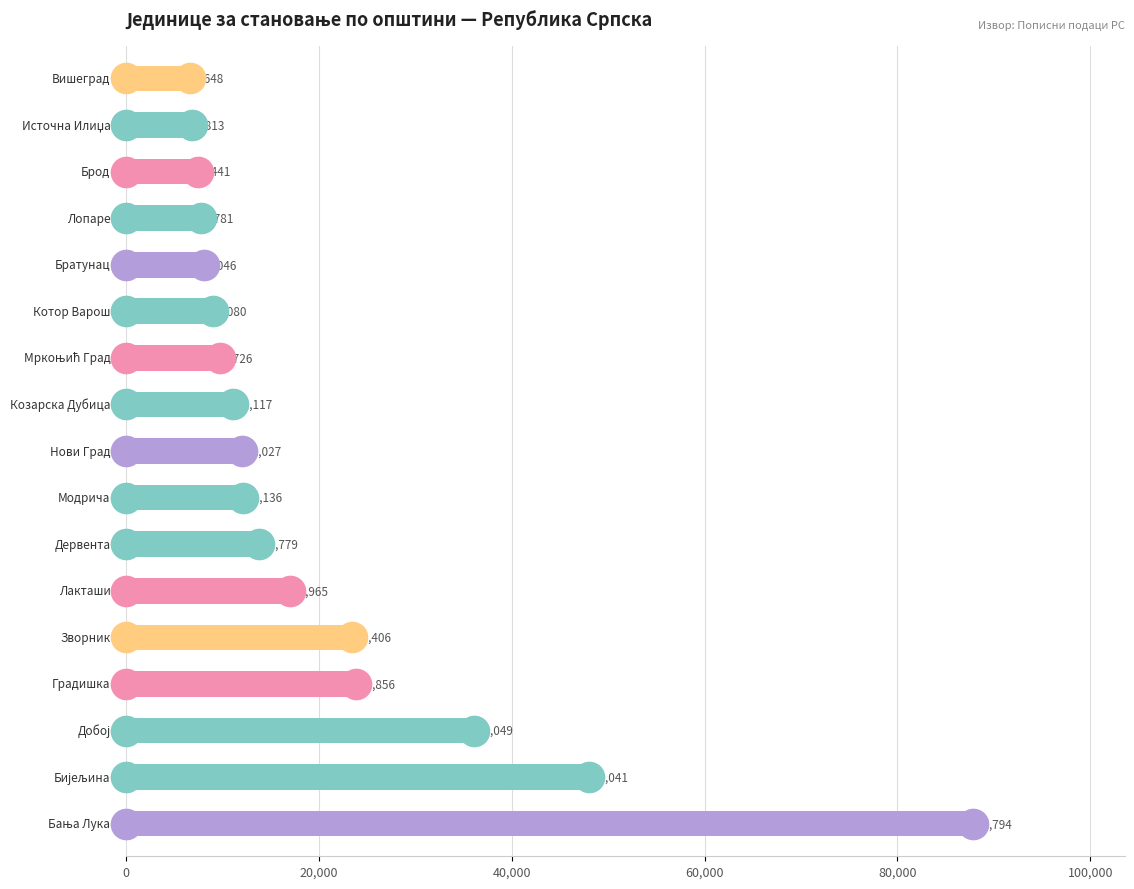

What is the difference between the maximum and minimum values?

81146